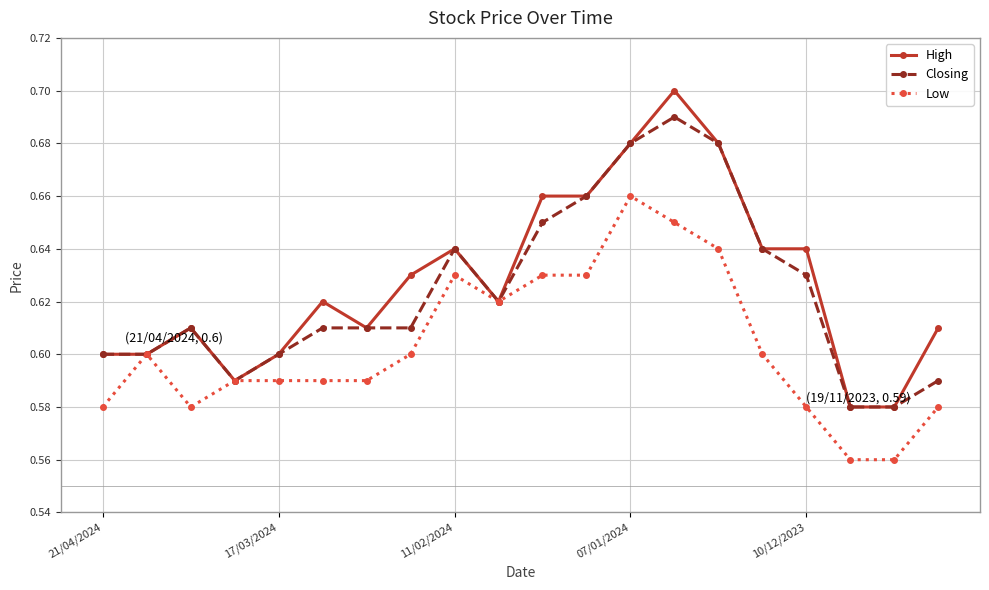

How many High values are between 0 and 1?

20